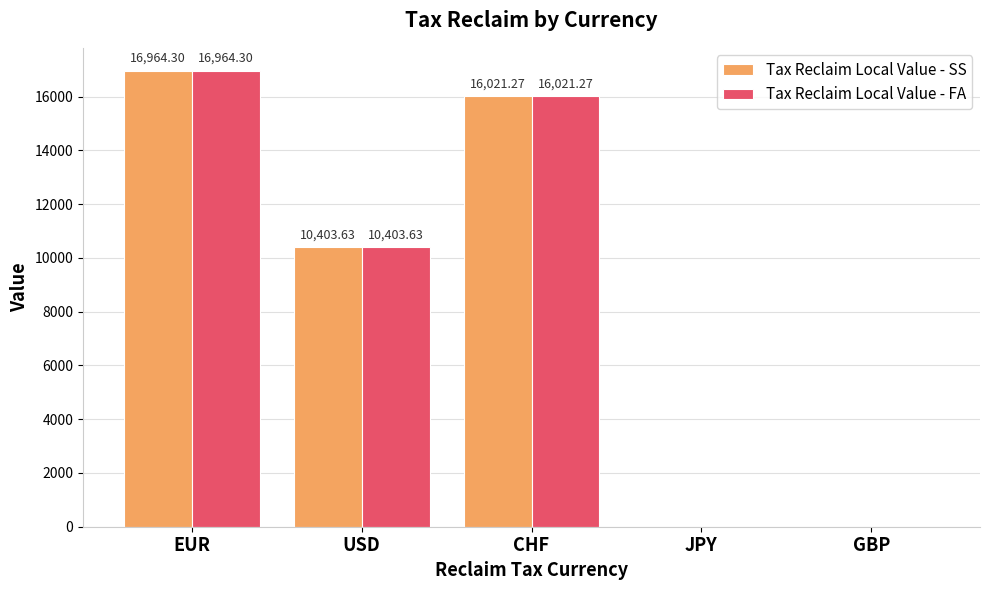

What is the sum of all Tax Reclaim Local Value - SS values?

43389.2